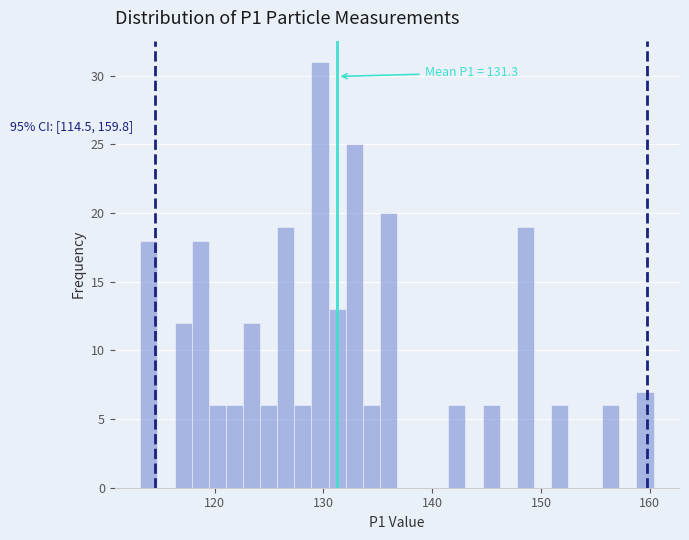

Read against the x-axis, roughly where is the centre of the tallest bar?

130